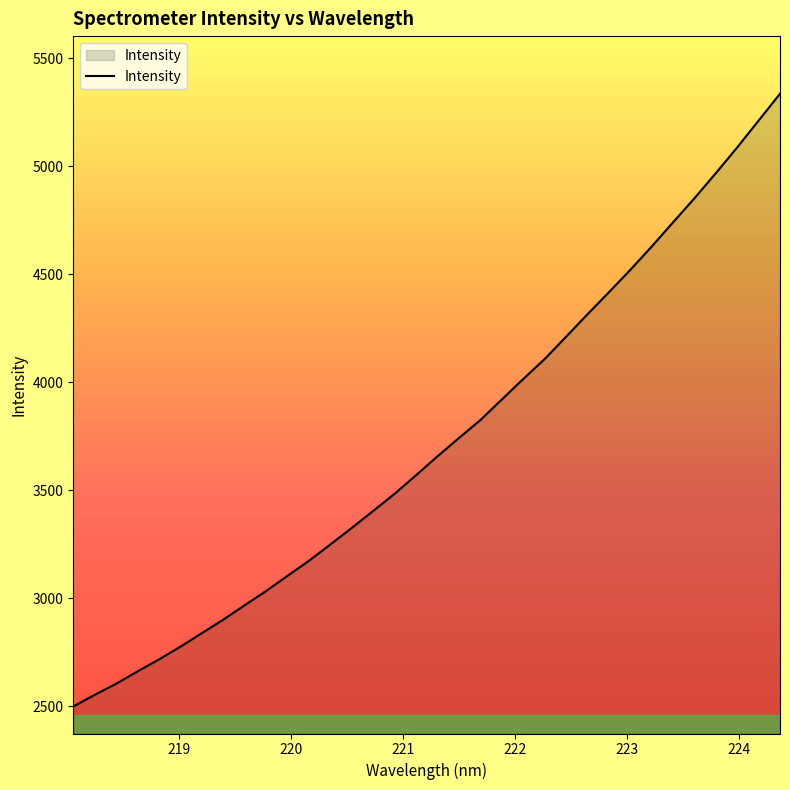

What is the maximum value shown in the chart?

5336.4